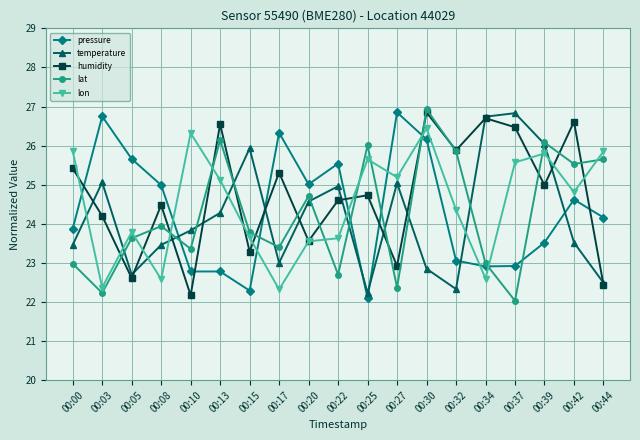

At which label does pressure reach its minimum?

00:25